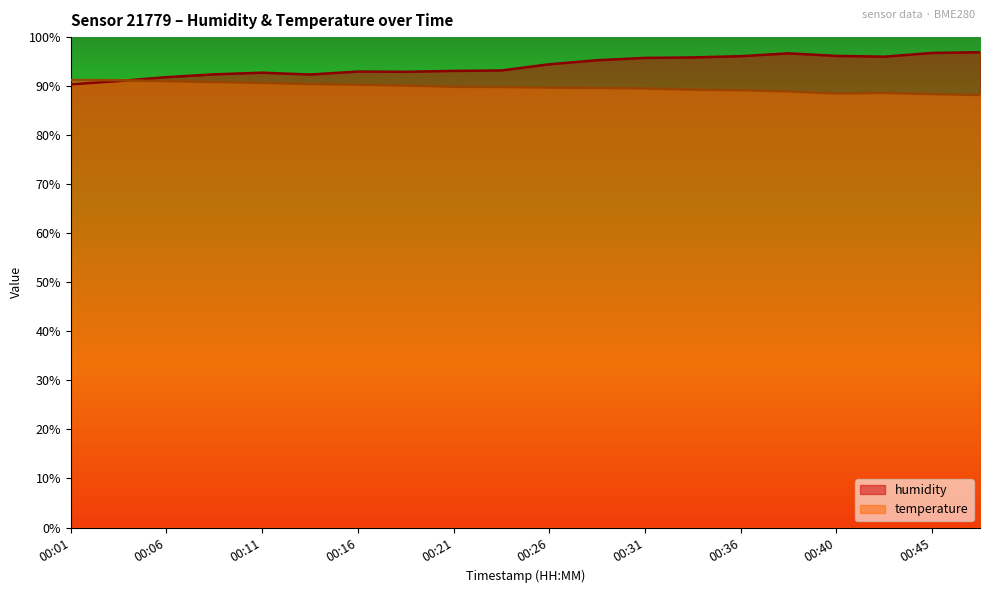

Which series changed the most between 00:06 and 00:23?

humidity